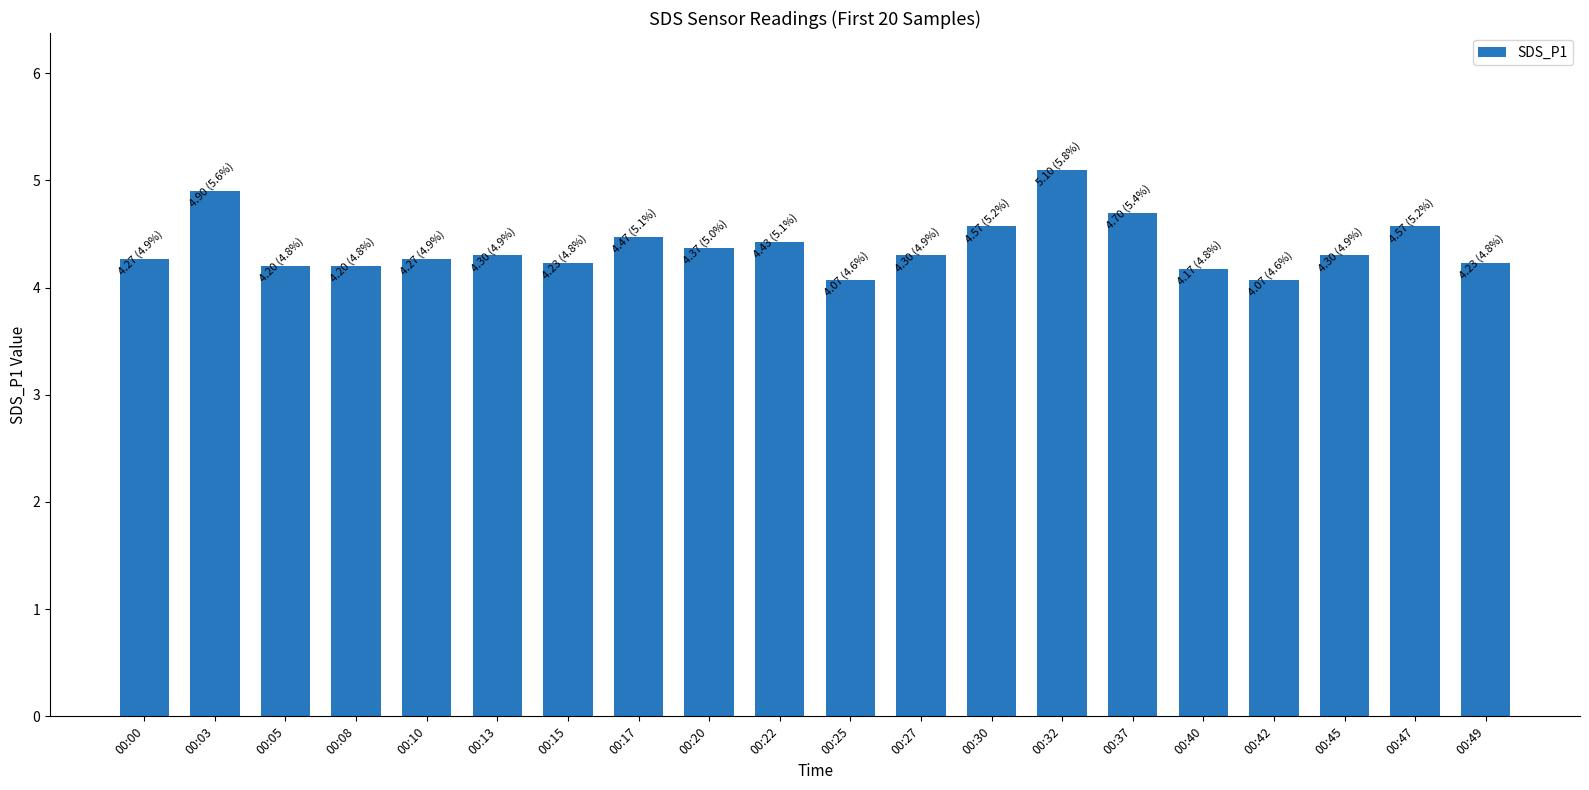

What is the value of the 3rd bar from the left?

4.2